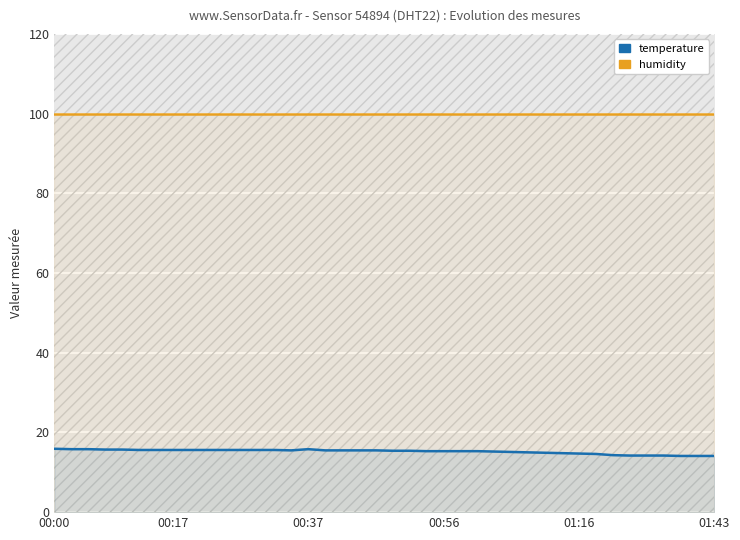

Which series changed the most between 22 and 31?

temperature